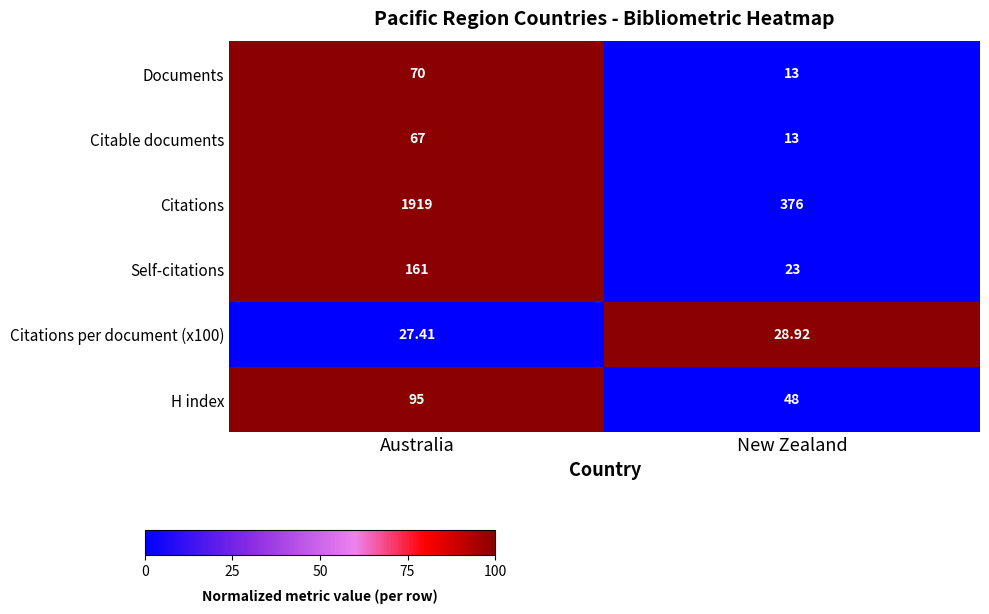

Rank the categories by Documents value from highest to lowest.

Australia, New Zealand